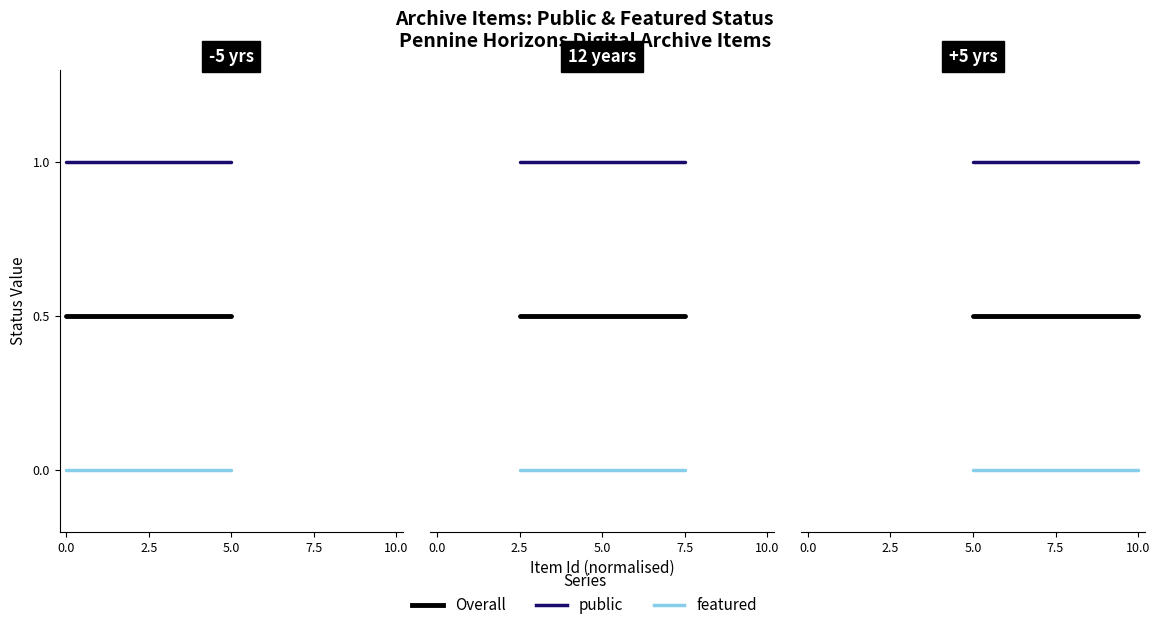

Reading left to right, what are all the values shown in this chart?

Overall: 0.5	0.5	0.5
public: 1.0	1.0	1.0
featured: 0.0	0.0	0.0